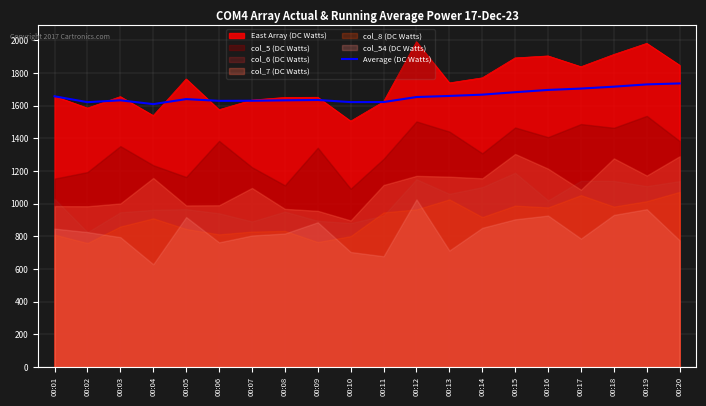

The value of Average (DC Watts) at 00:15 is 370.0. True or false?

False